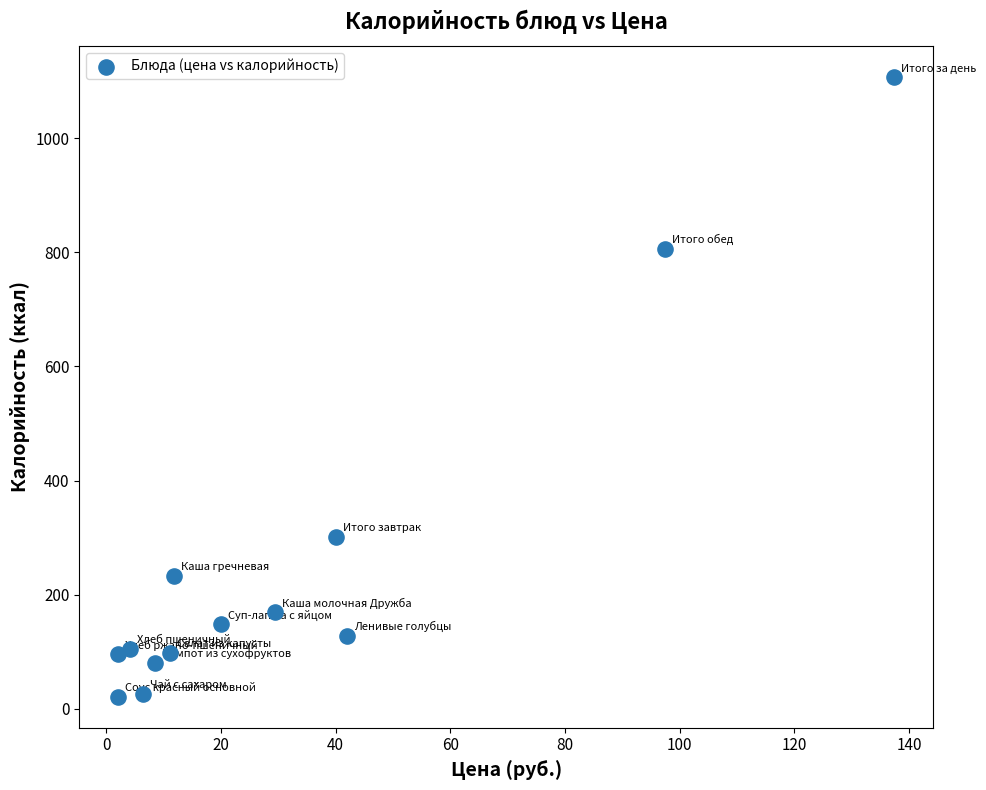

What is the range of Y values (max minus min)?

1086.0